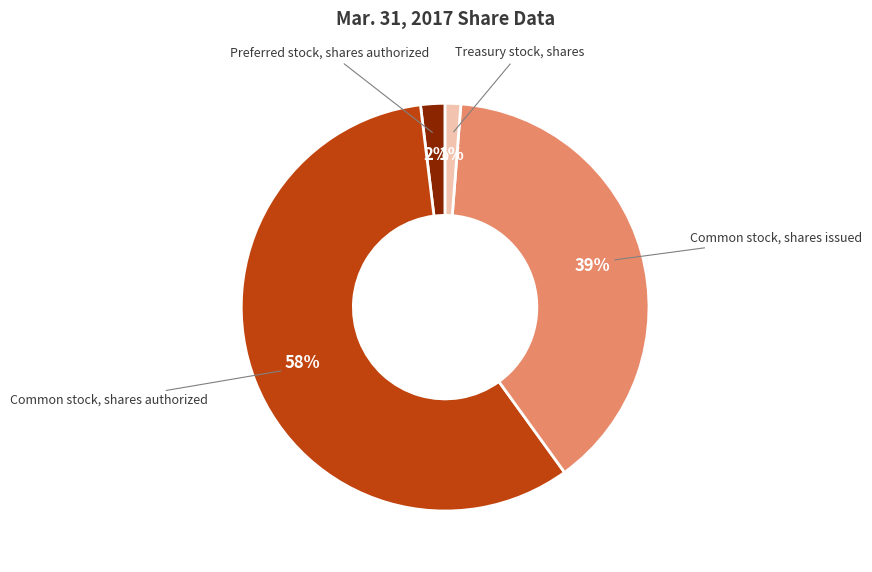

Which category has the biggest portion of the pie?

Common stock, shares authorized